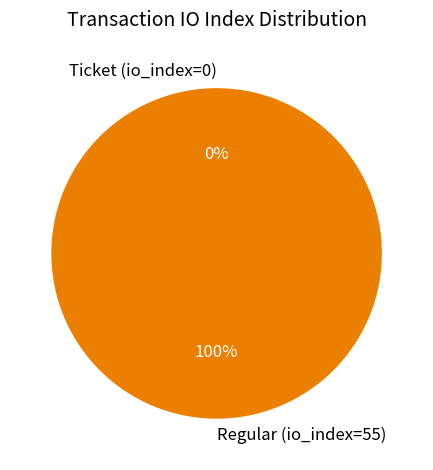

Do Regular (io_index=55) and Ticket (io_index=0) together represent more than half of the pie?

Yes